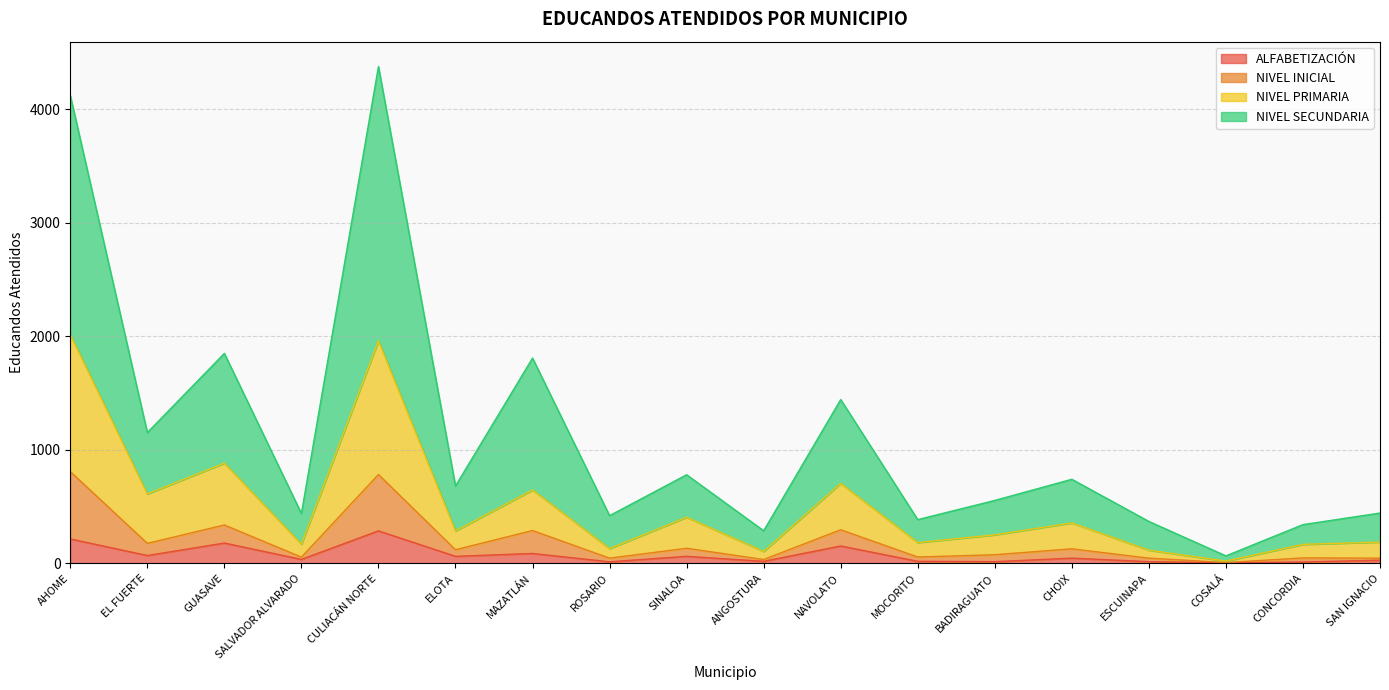

What is the maximum value for ALFABETIZACIÓN?

287